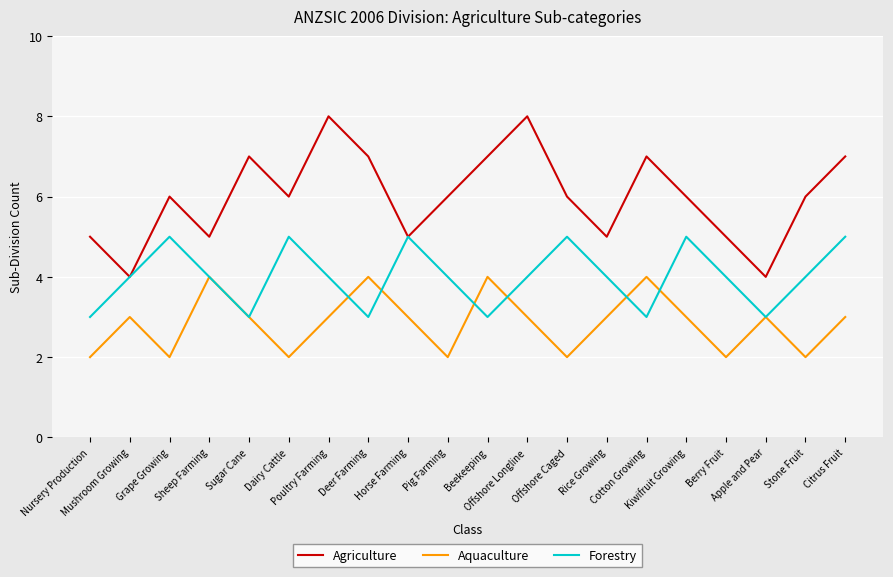

Which series has the widest spread of values?

Agriculture